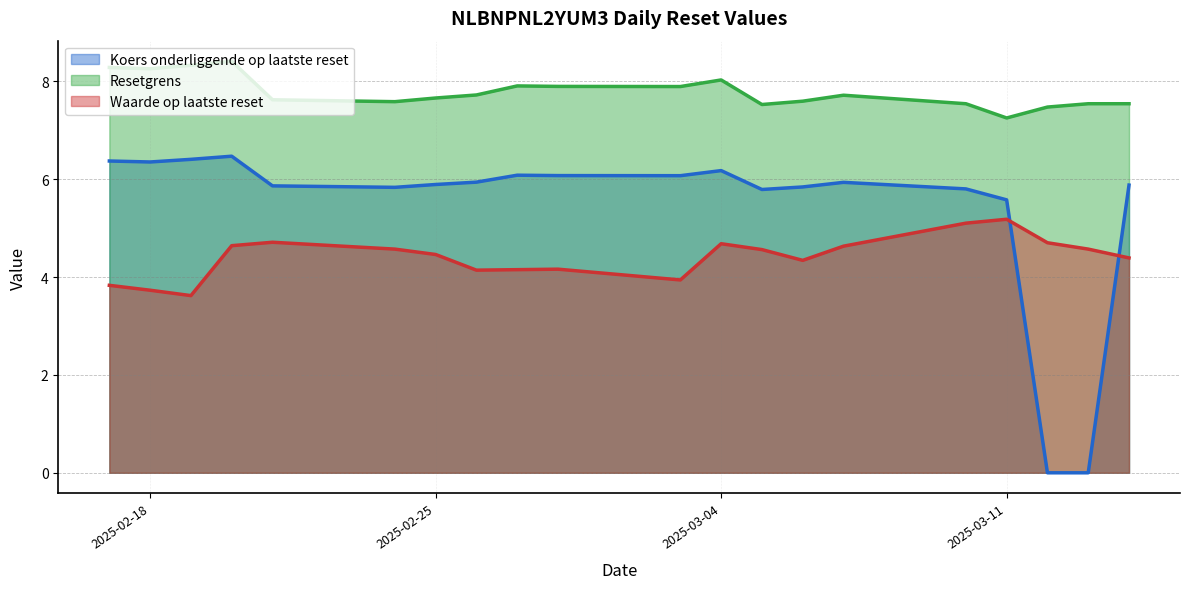

How many lines are shown in the chart?

3